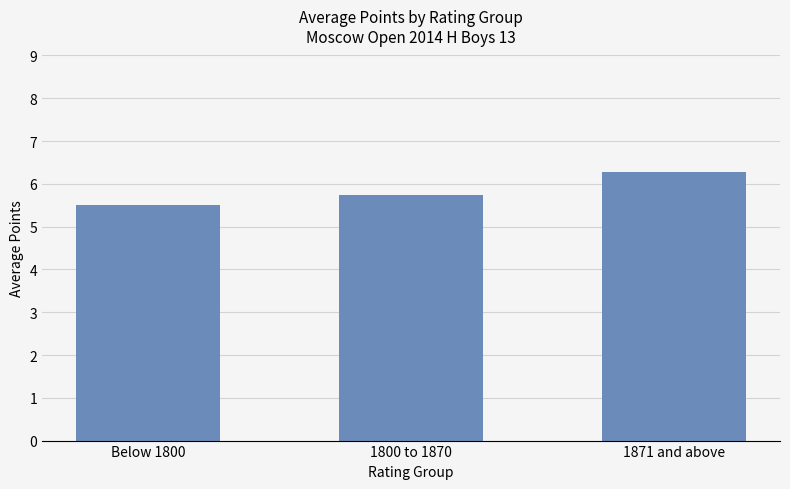

What is the sum of the values at Below 1800 and 1800 to 1870?

11.2